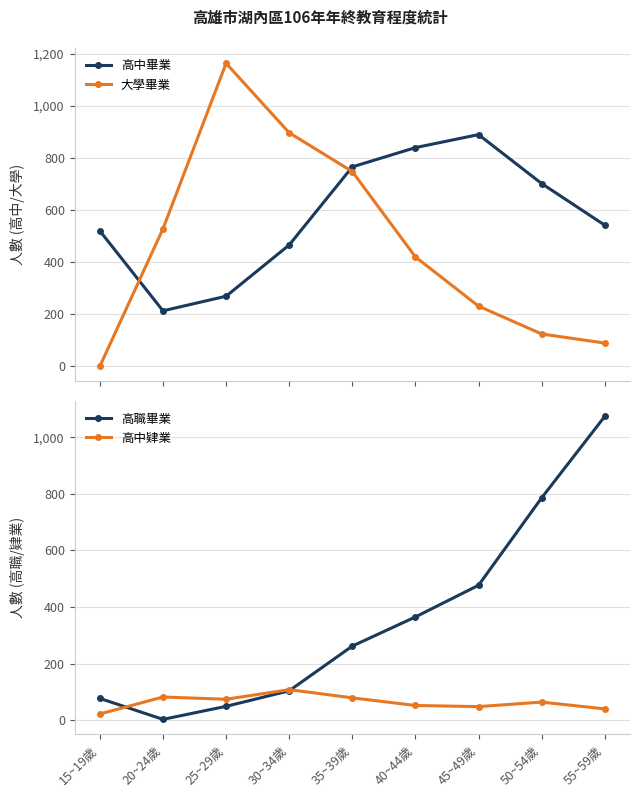

What is the sum of the 大學畢業 values at 30~34歲 and 55~59歲?

986